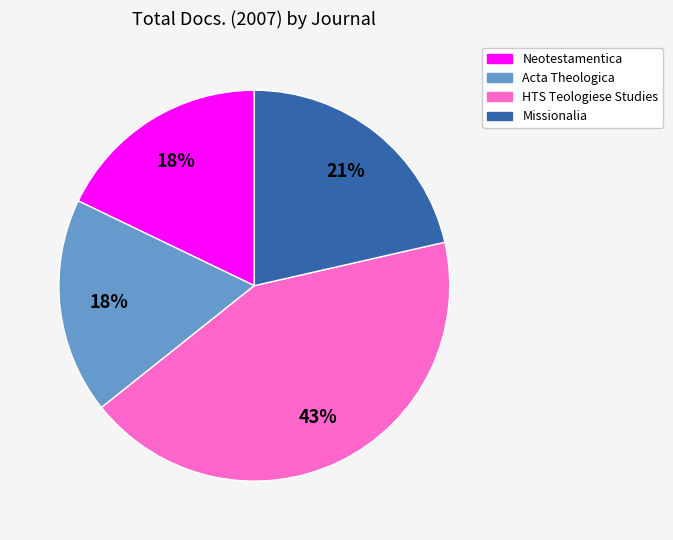

What percentage is the Neotestamentica slice, to the nearest percent?

18%